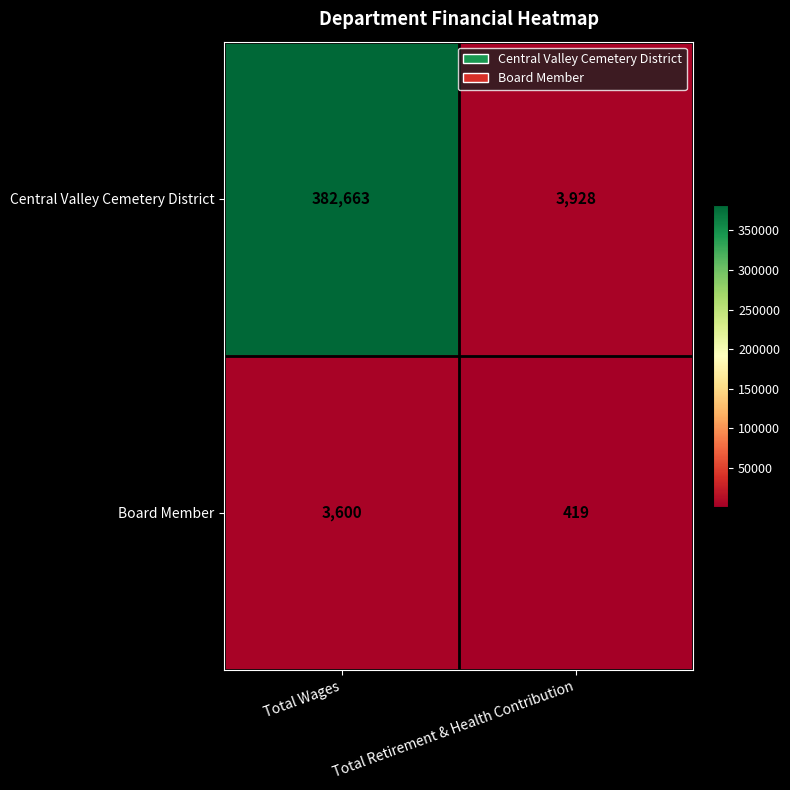

What is the total value across all series at Total Retirement & Health Contribution?

4347